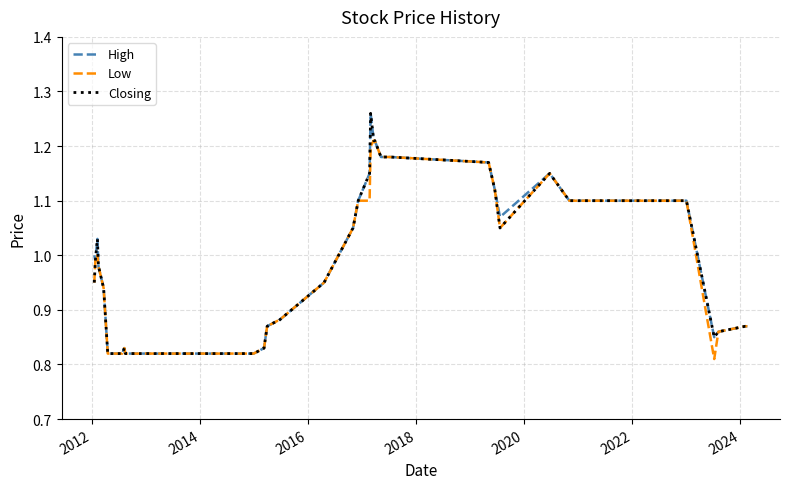

What are all the series names shown in the legend?

High, Low, Closing